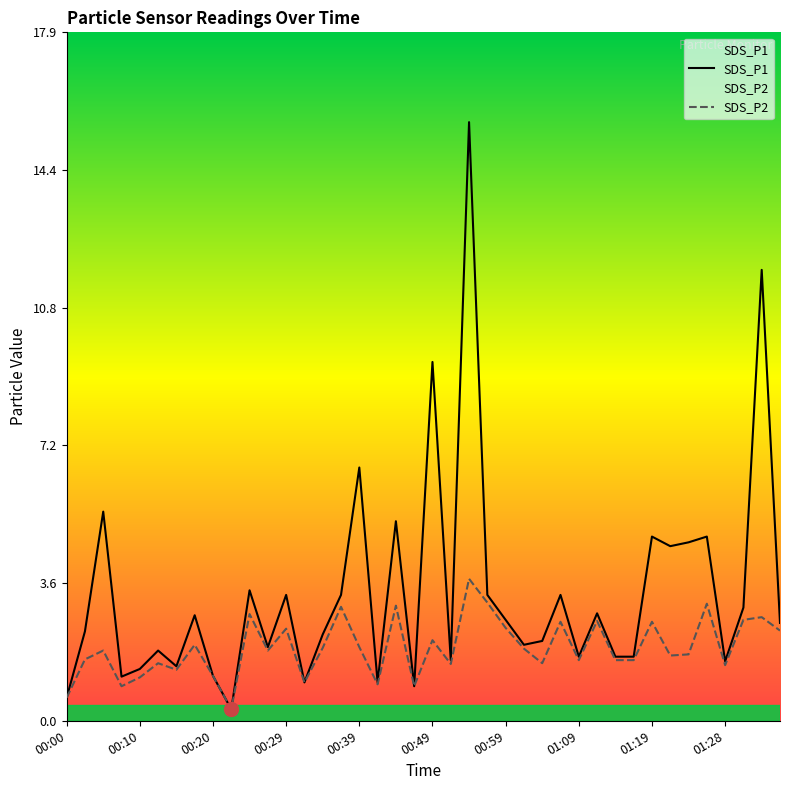

The value of SDS_P2 at 00:00 is 0.6. True or false?

True